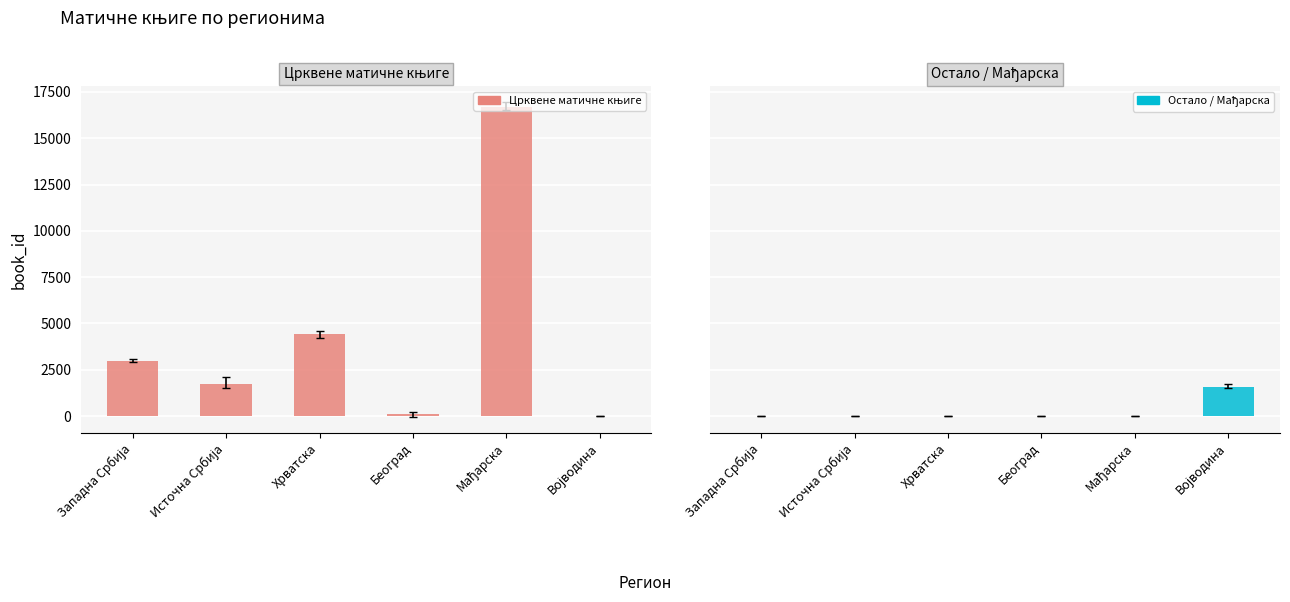

What is the difference between the maximum and minimum values in the Остало / Мађарска series?

1582